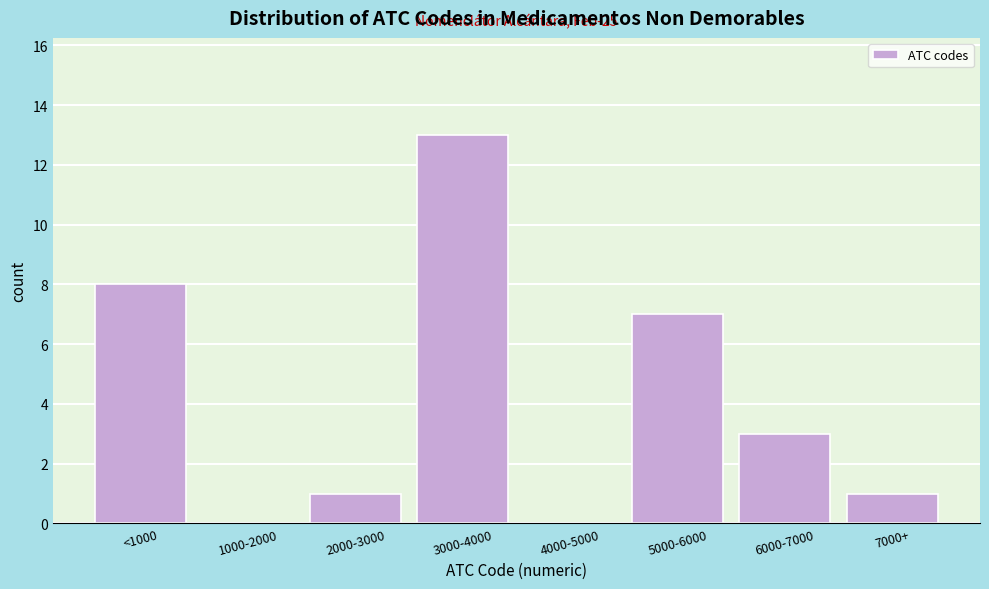

Reading left to right, what are all the values shown in this chart?

<1000=8	1000-2000=0	2000-3000=1	3000-4000=13	4000-5000=0	5000-6000=7	6000-7000=3	7000+=1